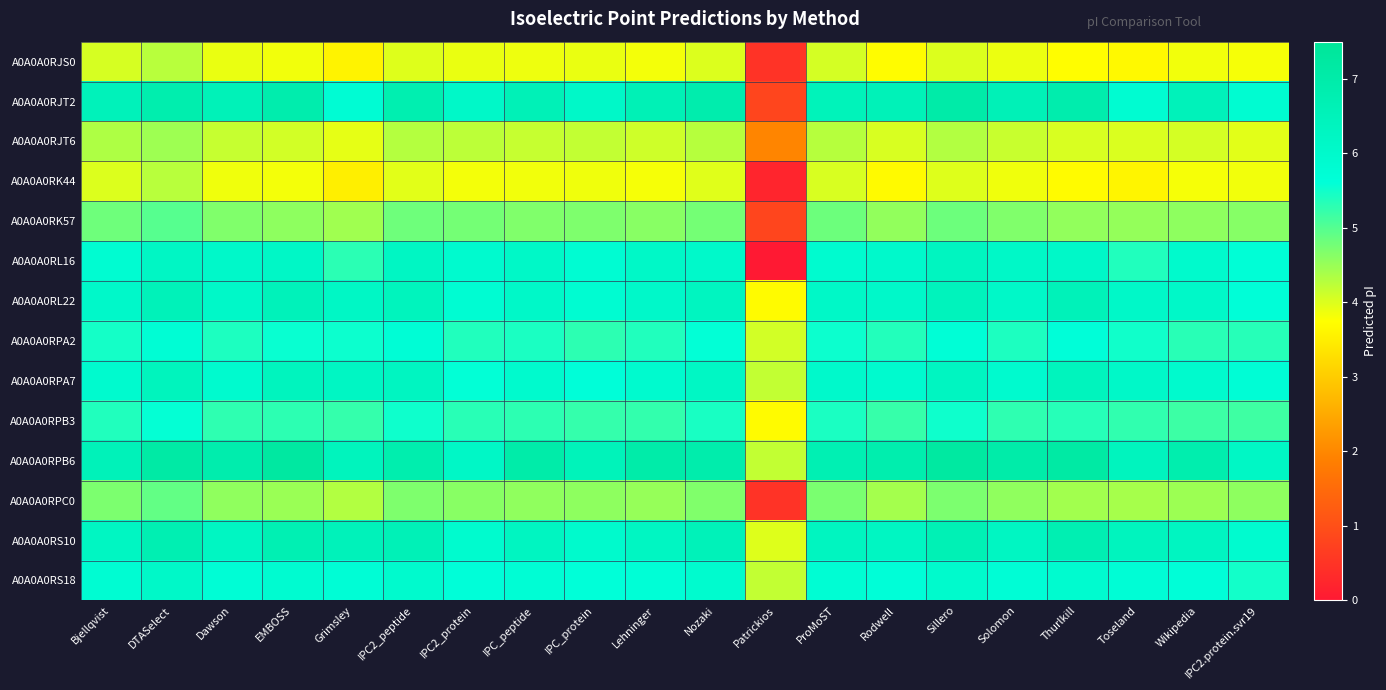

Rank the series by their maximum value, from lowest to highest.

A0A0A0RJS0, A0A0A0RK44, A0A0A0RJT6, A0A0A0RPC0, A0A0A0RK57, A0A0A0RPB3, A0A0A0RPA2, A0A0A0RS18, A0A0A0RL16, A0A0A0RPA7, A0A0A0RL22, A0A0A0RS10, A0A0A0RJT2, A0A0A0RPB6